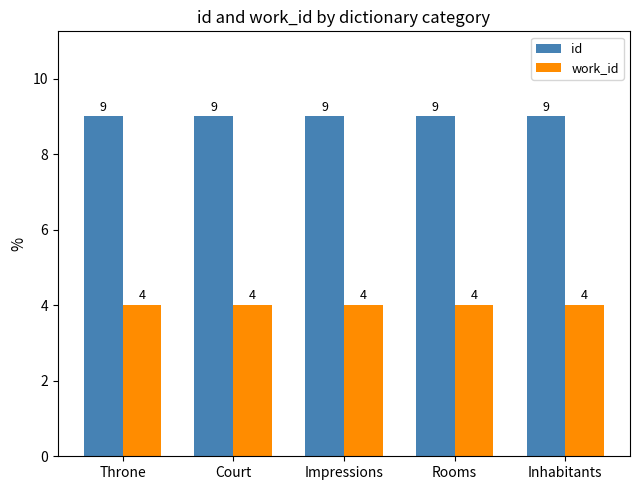

What is the difference between the highest and lowest values at Court?

5